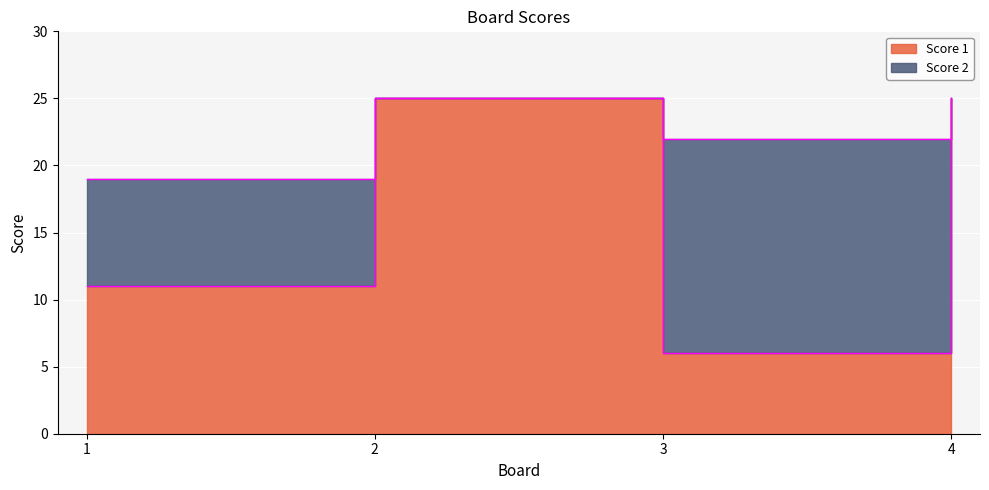

What is the approximate value at 3?

6